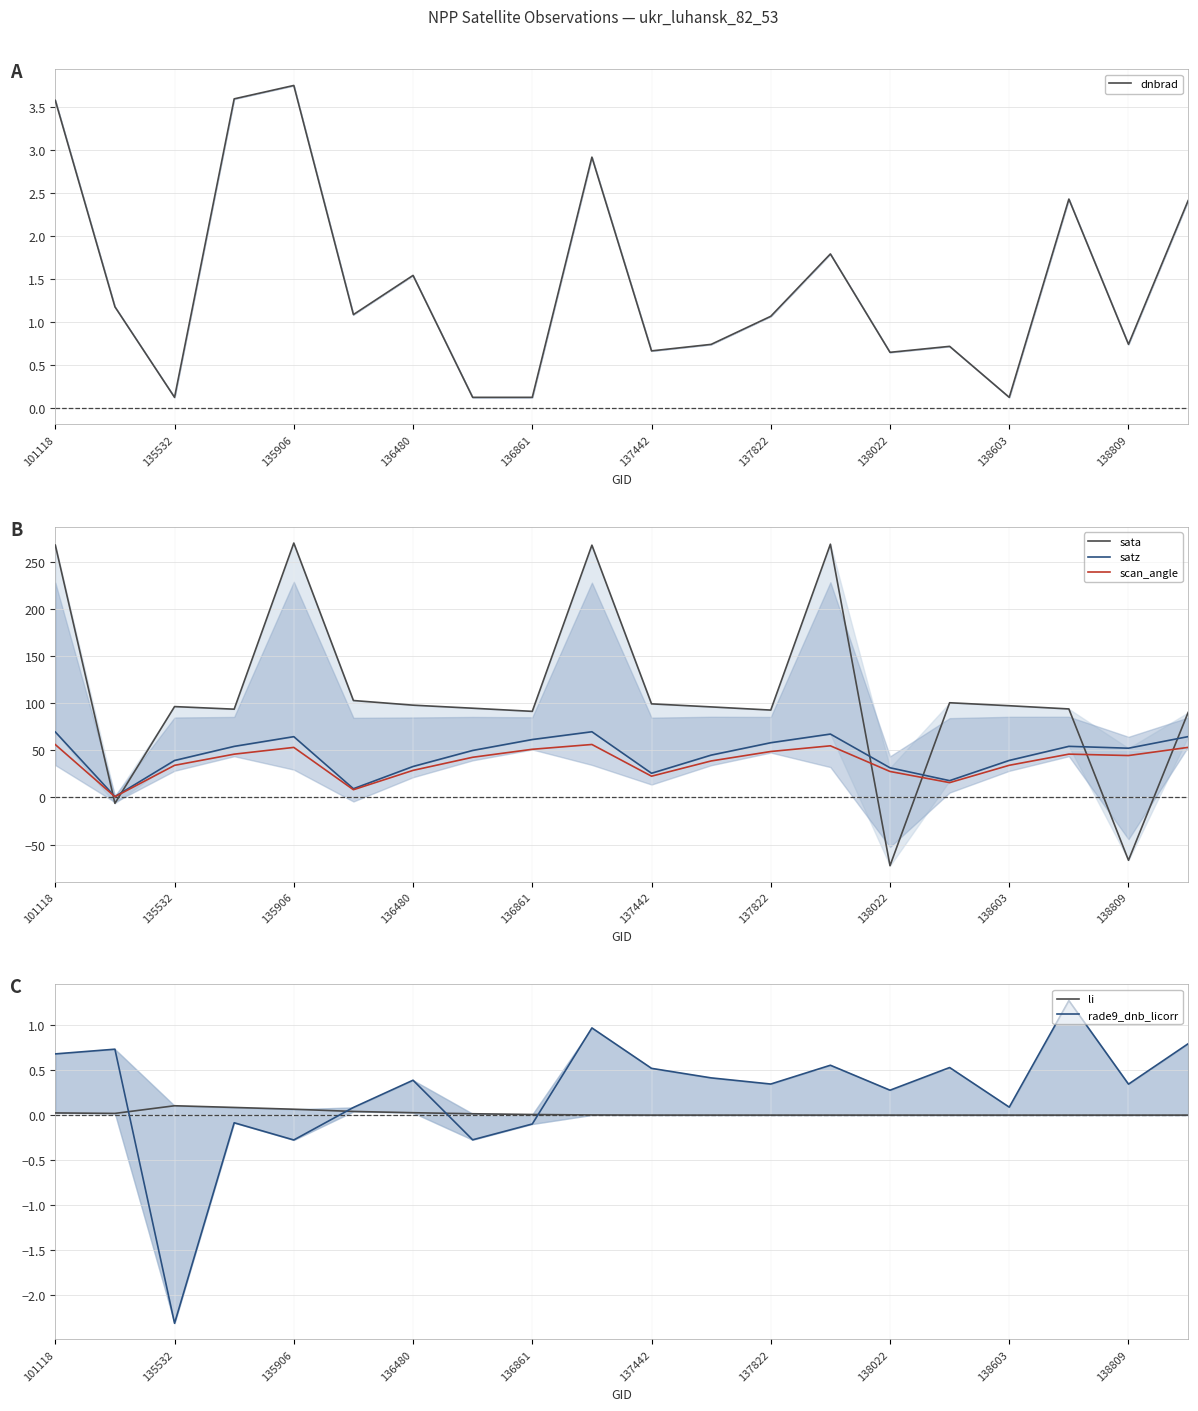

The value of scan_angle at 136480 is 28.7. True or false?

True